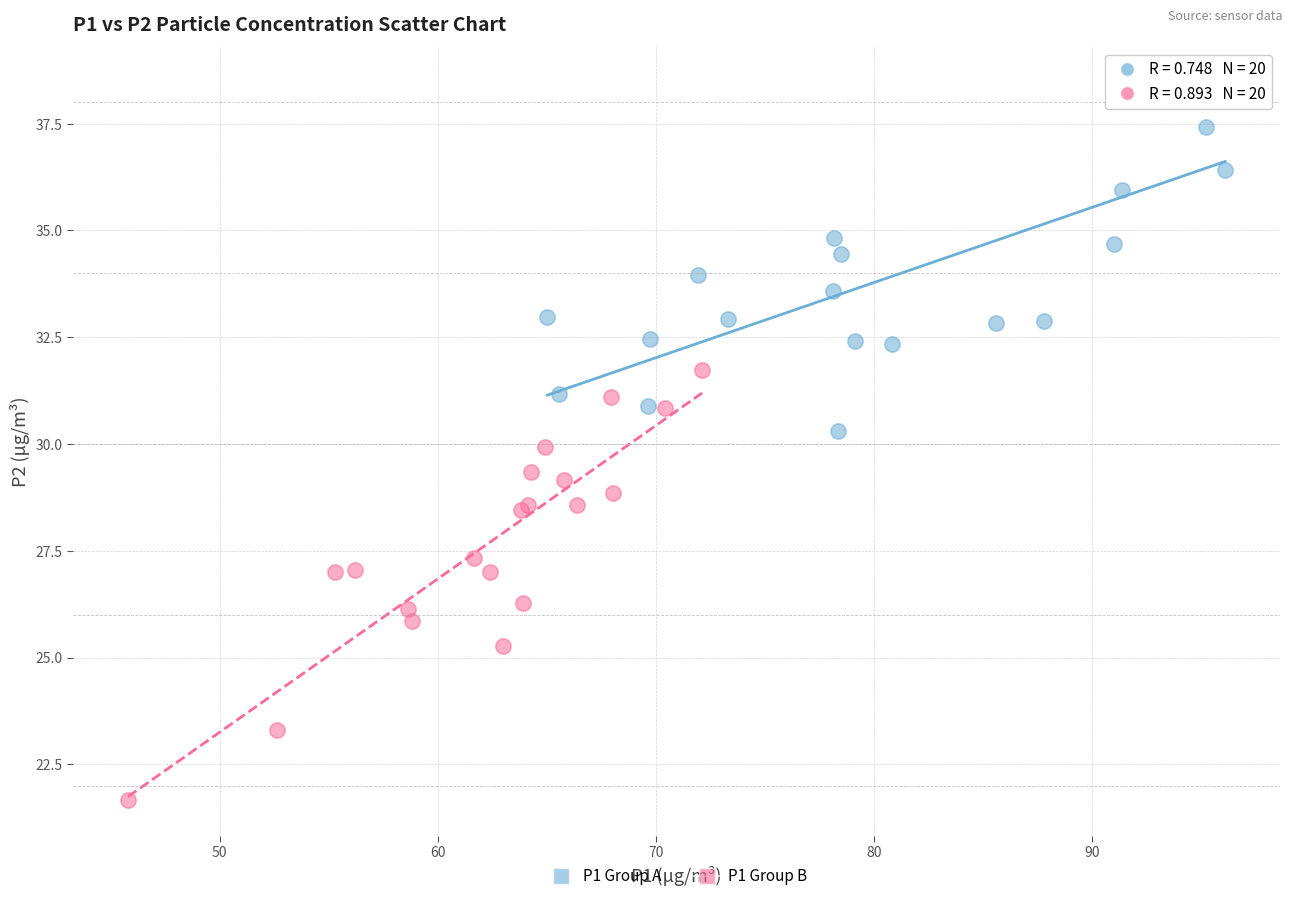

Which series reaches the maximum Y coordinate?

P1 Group A